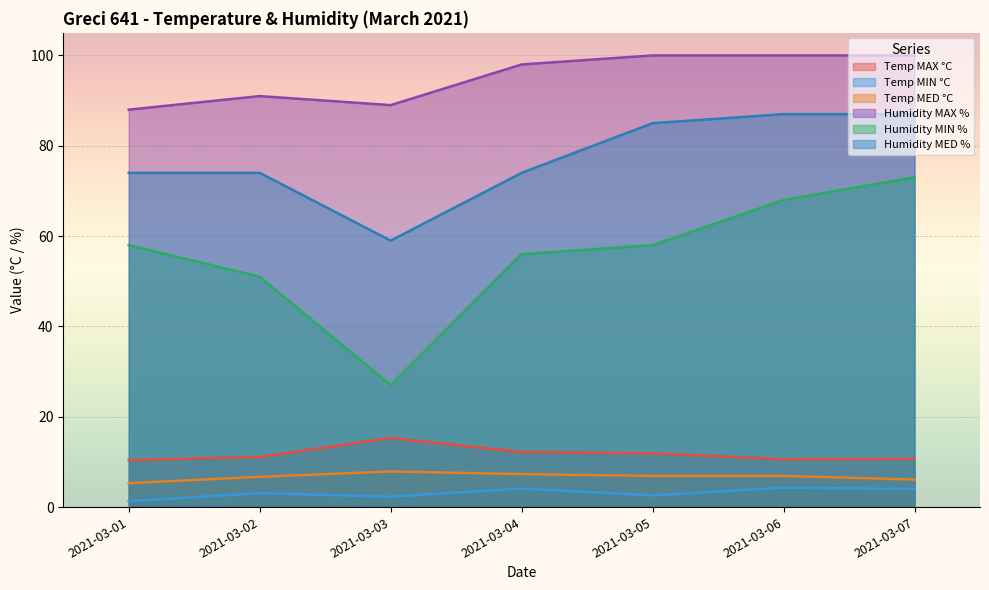

Which label corresponds to the smallest value in the chart?

2021-03-01